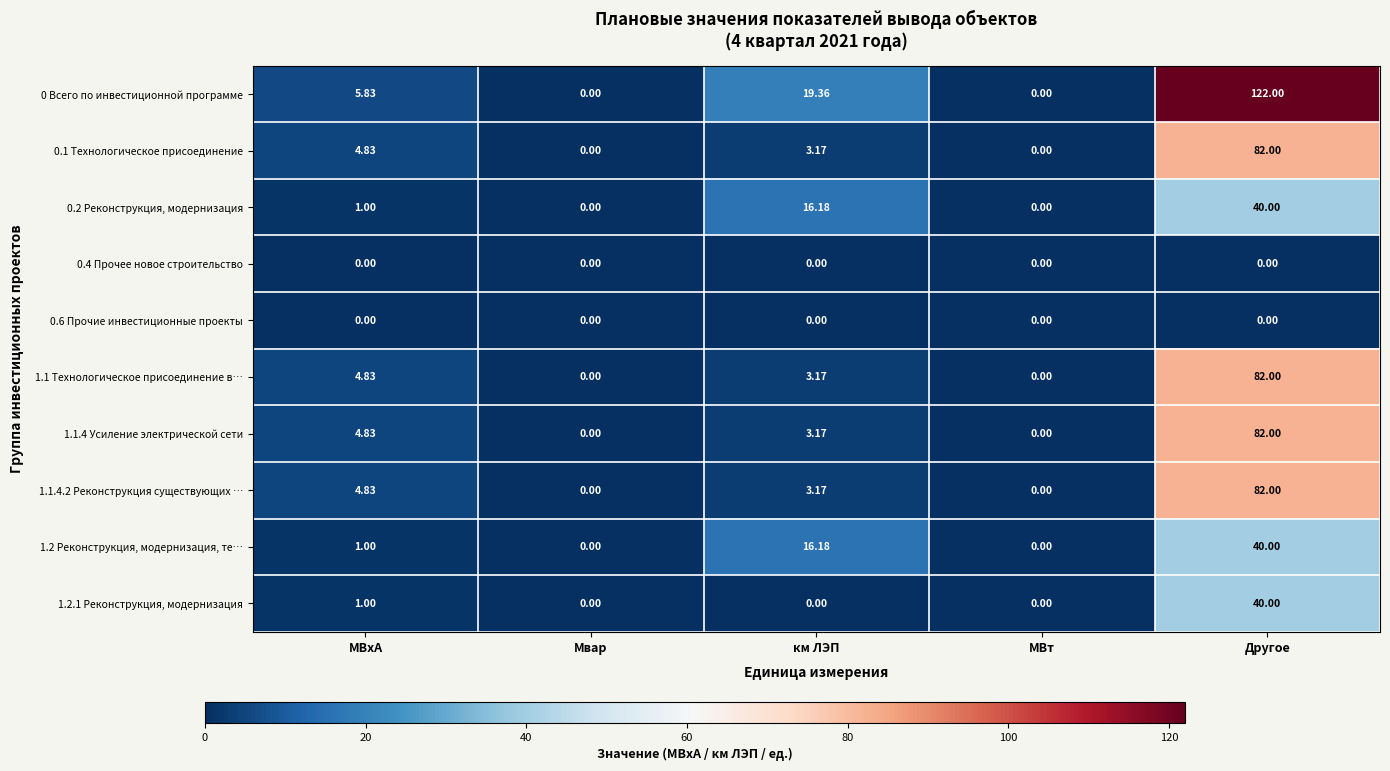

Where is 0.2 Реконструкция, модернизация nearest to the value 20?

км ЛЭП